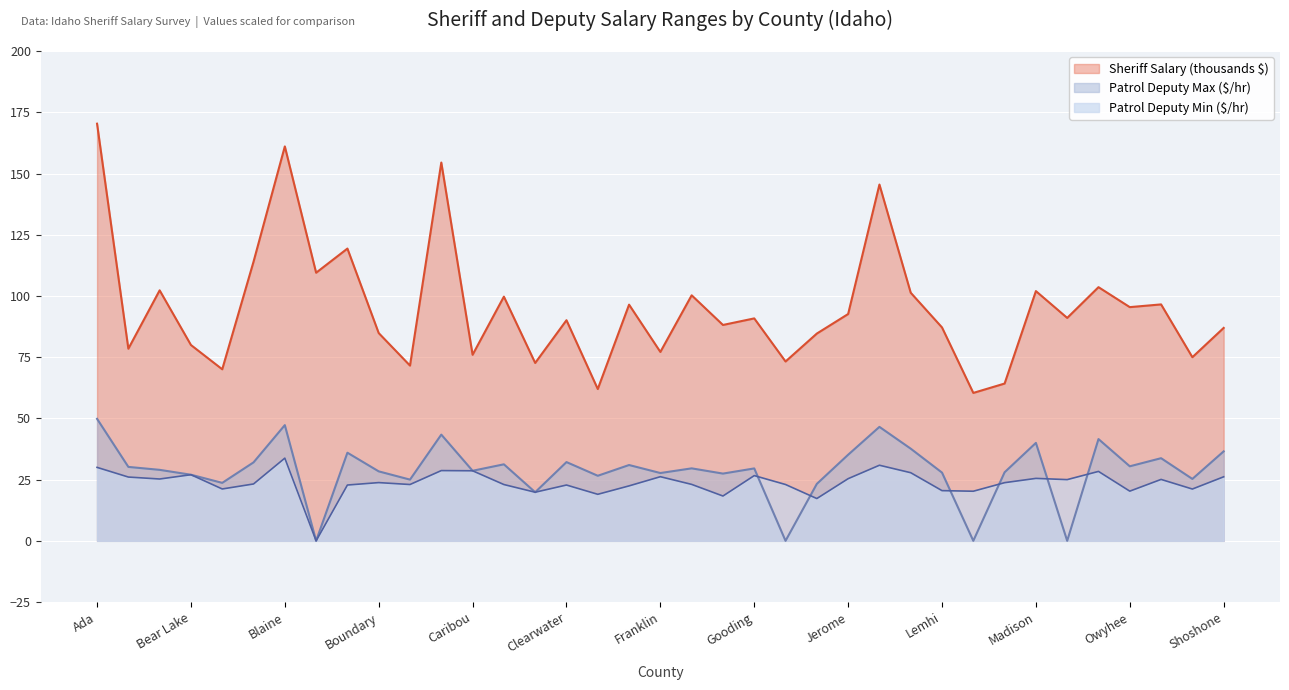

Which series changed the most between Blaine and Fremont?

Sheriff Salary